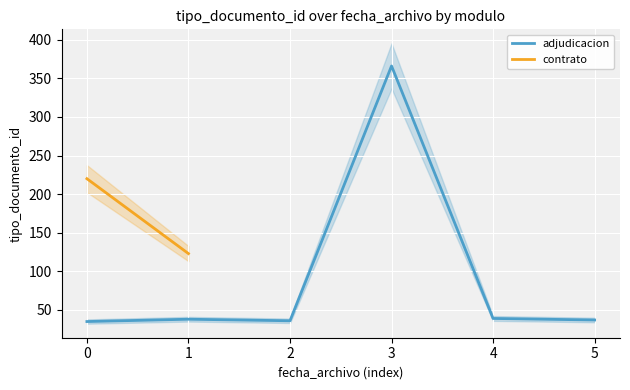

Is it true that adjudicacion equals 10 at 0?

False